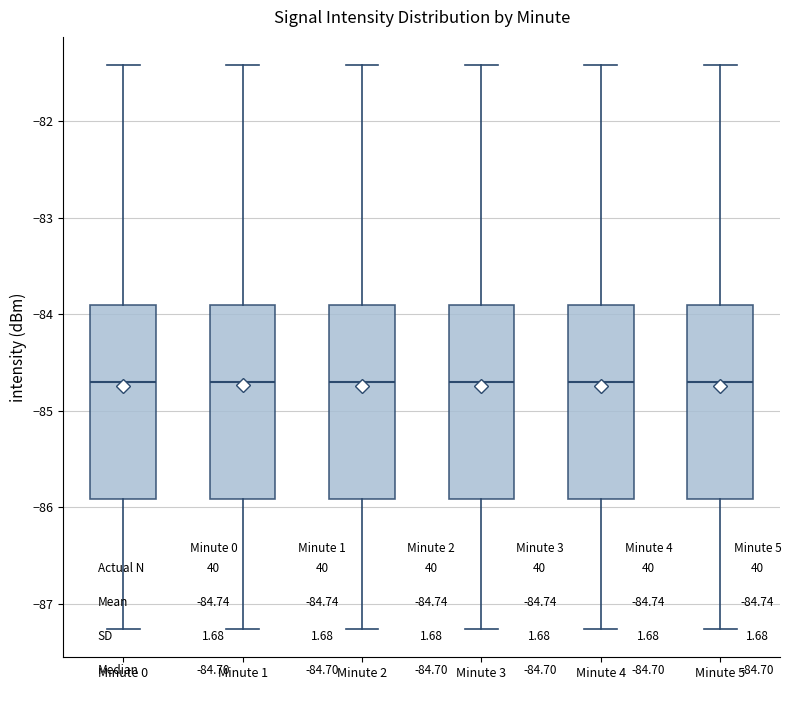

Reading left to right, read every box against the y-axis: the position of its median line, the range the box covers, and the ends of its whiskers. The values are not printed on the chart, so give them approximately, as read against the axis.

Minute 0: median -84.7, box -85.9 to -83.9, whiskers -87.3 to -81.4
Minute 1: median -84.7, box -85.9 to -83.9, whiskers -87.3 to -81.4
Minute 2: median -84.7, box -85.9 to -83.9, whiskers -87.3 to -81.4
Minute 3: median -84.7, box -85.9 to -83.9, whiskers -87.3 to -81.4
Minute 4: median -84.7, box -85.9 to -83.9, whiskers -87.3 to -81.4
Minute 5: median -84.7, box -85.9 to -83.9, whiskers -87.3 to -81.4